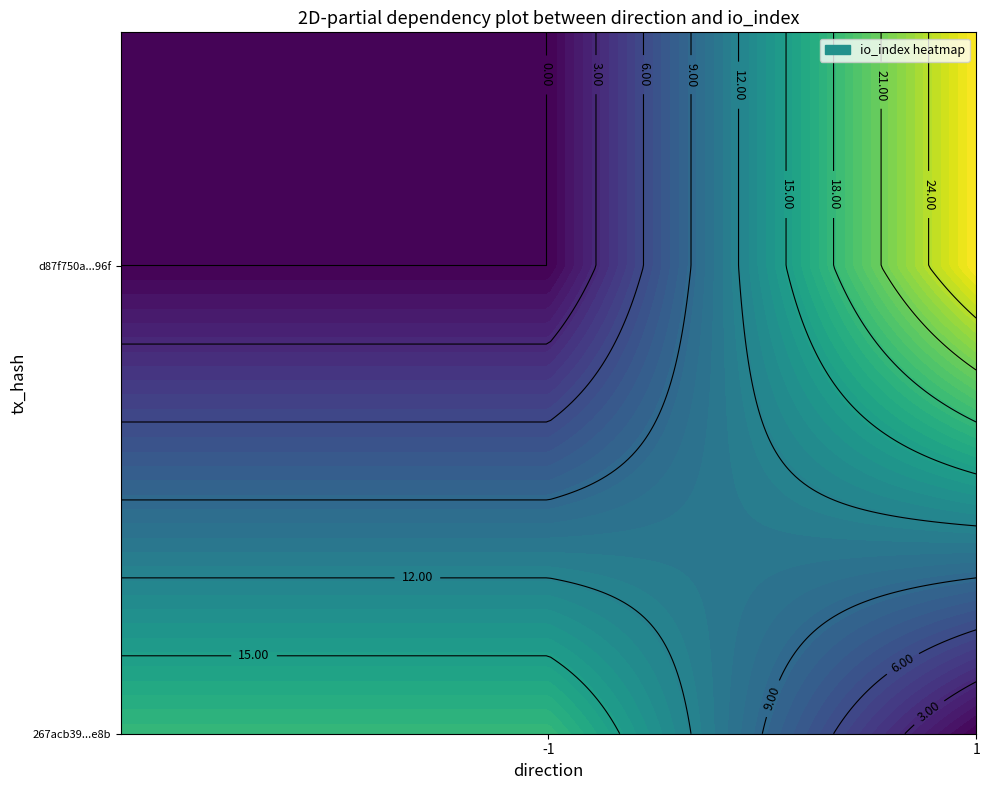

Which series has the widest spread of values?

d87f750a98b618d96af2ebede8c0da913472f96